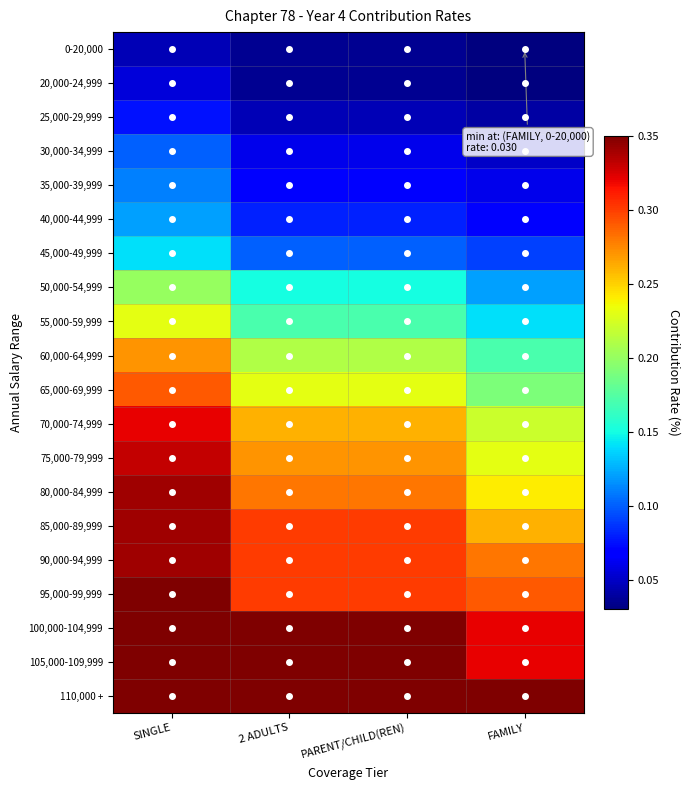

Reading left to right, extract all data points from this chart.

0-20,000: SINGLE=0.0	2 ADULTS=0.0	PARENT/CHILD(REN)=0.0	FAMILY=0.0
20,000-24,999: SINGLE=0.1	2 ADULTS=0.0	PARENT/CHILD(REN)=0.0	FAMILY=0.0
25,000-29,999: SINGLE=0.1	2 ADULTS=0.0	PARENT/CHILD(REN)=0.0	FAMILY=0.0
30,000-34,999: SINGLE=0.1	2 ADULTS=0.1	PARENT/CHILD(REN)=0.1	FAMILY=0.1
35,000-39,999: SINGLE=0.1	2 ADULTS=0.1	PARENT/CHILD(REN)=0.1	FAMILY=0.1
40,000-44,999: SINGLE=0.1	2 ADULTS=0.1	PARENT/CHILD(REN)=0.1	FAMILY=0.1
45,000-49,999: SINGLE=0.1	2 ADULTS=0.1	PARENT/CHILD(REN)=0.1	FAMILY=0.1
50,000-54,999: SINGLE=0.2	2 ADULTS=0.1	PARENT/CHILD(REN)=0.1	FAMILY=0.1
55,000-59,999: SINGLE=0.2	2 ADULTS=0.2	PARENT/CHILD(REN)=0.2	FAMILY=0.1
60,000-64,999: SINGLE=0.3	2 ADULTS=0.2	PARENT/CHILD(REN)=0.2	FAMILY=0.2
65,000-69,999: SINGLE=0.3	2 ADULTS=0.2	PARENT/CHILD(REN)=0.2	FAMILY=0.2
70,000-74,999: SINGLE=0.3	2 ADULTS=0.3	PARENT/CHILD(REN)=0.3	FAMILY=0.2
75,000-79,999: SINGLE=0.3	2 ADULTS=0.3	PARENT/CHILD(REN)=0.3	FAMILY=0.2
80,000-84,999: SINGLE=0.3	2 ADULTS=0.3	PARENT/CHILD(REN)=0.3	FAMILY=0.2
85,000-89,999: SINGLE=0.3	2 ADULTS=0.3	PARENT/CHILD(REN)=0.3	FAMILY=0.3
90,000-94,999: SINGLE=0.3	2 ADULTS=0.3	PARENT/CHILD(REN)=0.3	FAMILY=0.3
95,000-99,999: SINGLE=0.3	2 ADULTS=0.3	PARENT/CHILD(REN)=0.3	FAMILY=0.3
100,000-104,999: SINGLE=0.3	2 ADULTS=0.3	PARENT/CHILD(REN)=0.3	FAMILY=0.3
105,000-109,999: SINGLE=0.3	2 ADULTS=0.3	PARENT/CHILD(REN)=0.3	FAMILY=0.3
110,000 +: SINGLE=0.3	2 ADULTS=0.3	PARENT/CHILD(REN)=0.3	FAMILY=0.3